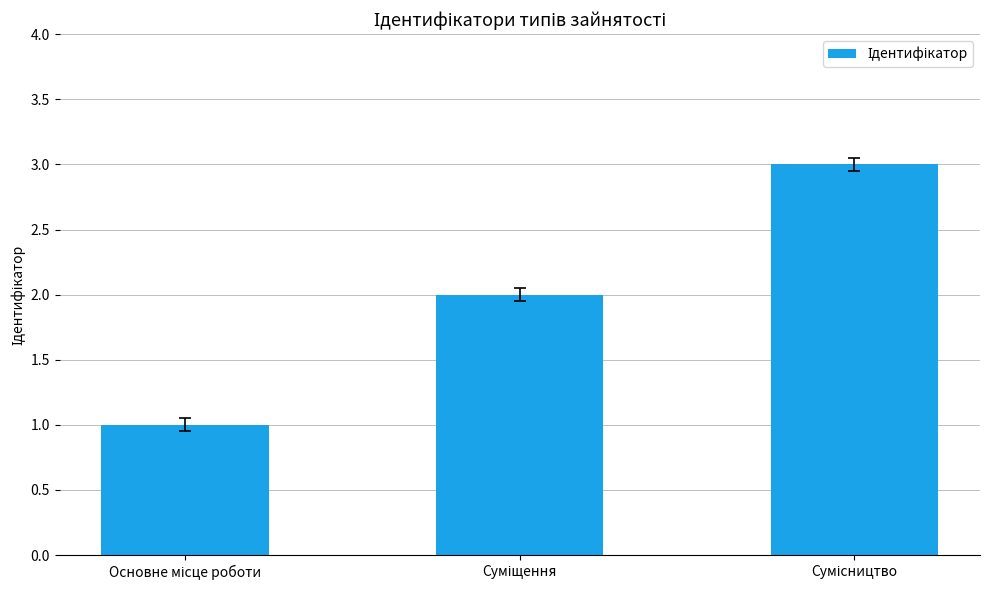

Reading right to left, what are all the values shown in this chart?

3	2	1